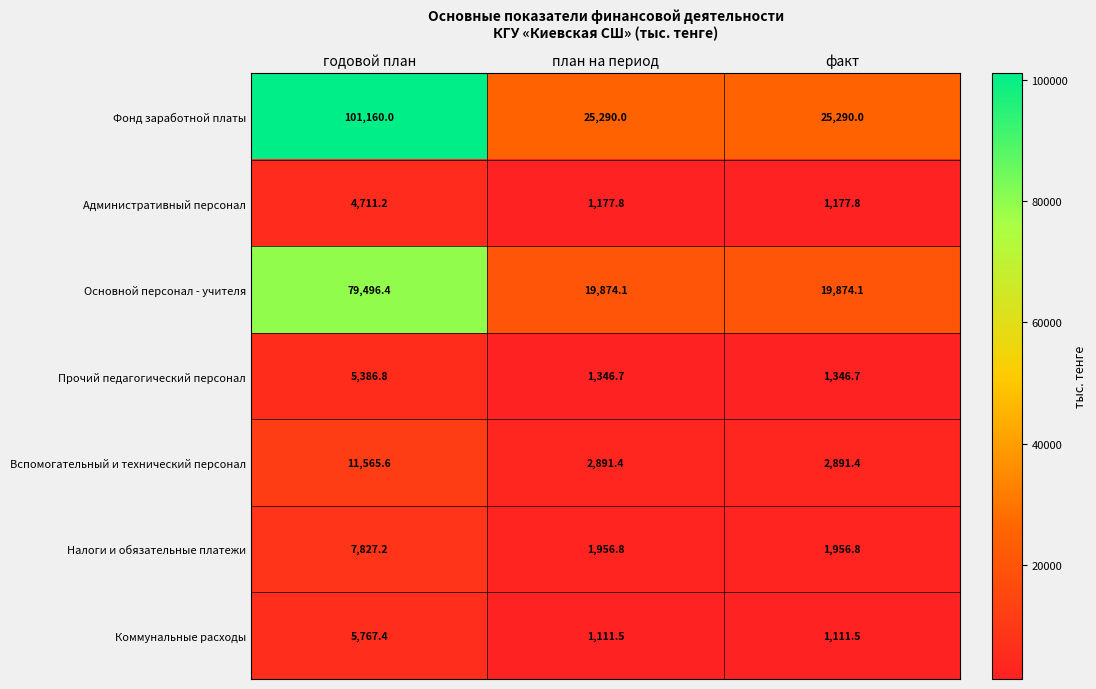

Which series has the widest spread of values?

Фонд заработной платы